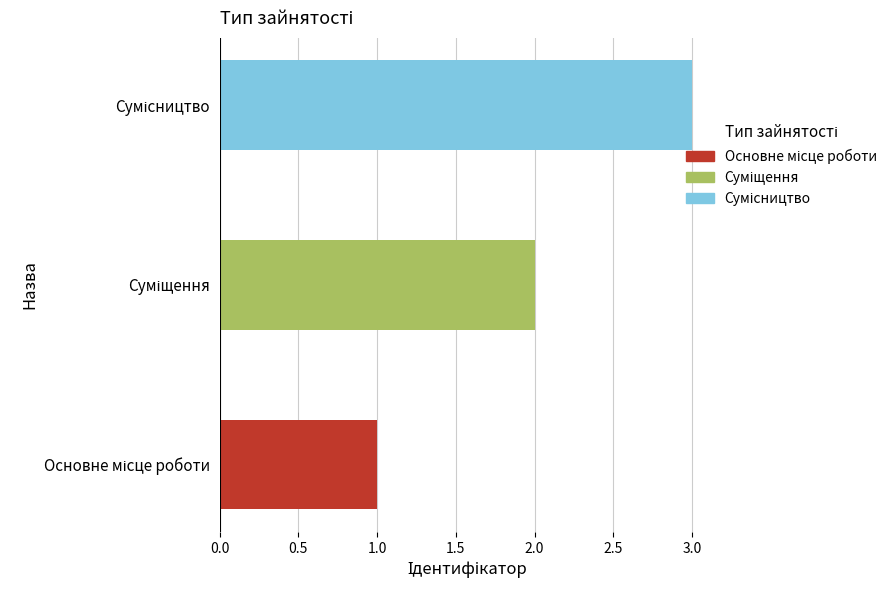

What is the greatest value displayed?

3